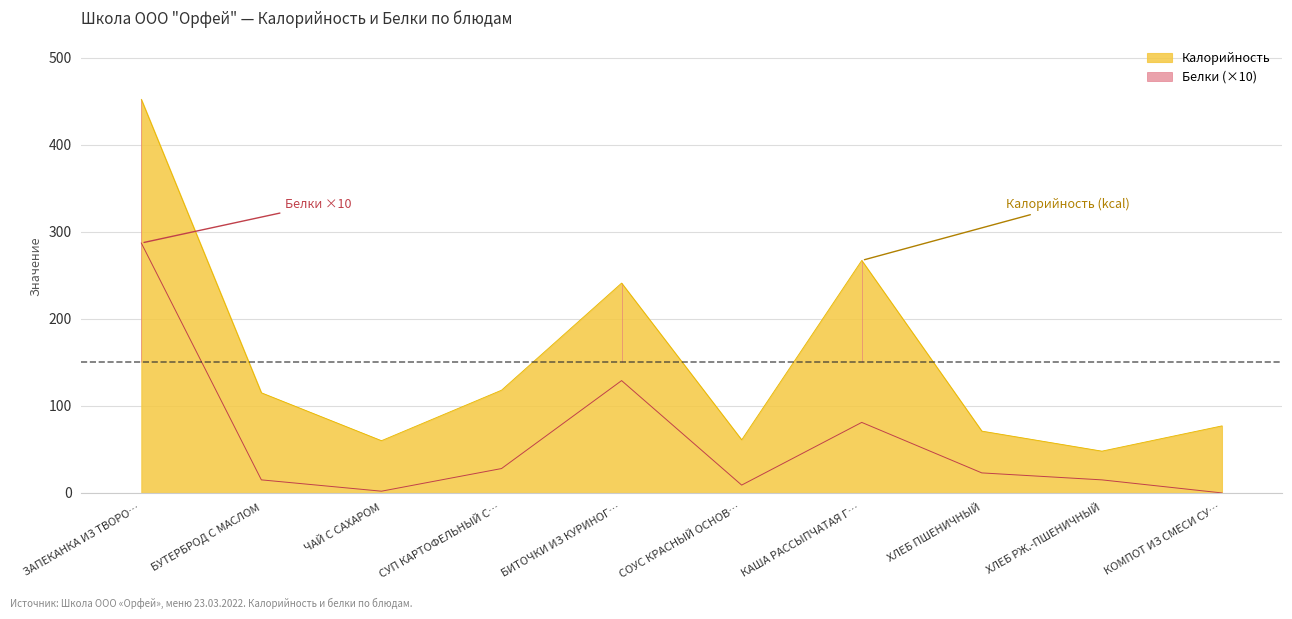

What is the label of the 3rd point from the right?

ХЛЕБ ПШЕНИЧНЫЙ